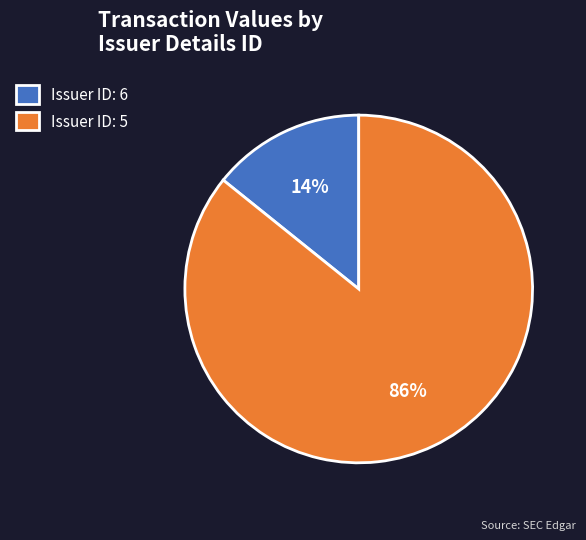

To the nearest percent, what is the combined percentage of Issuer ID: 5 and Issuer ID: 6?

100%